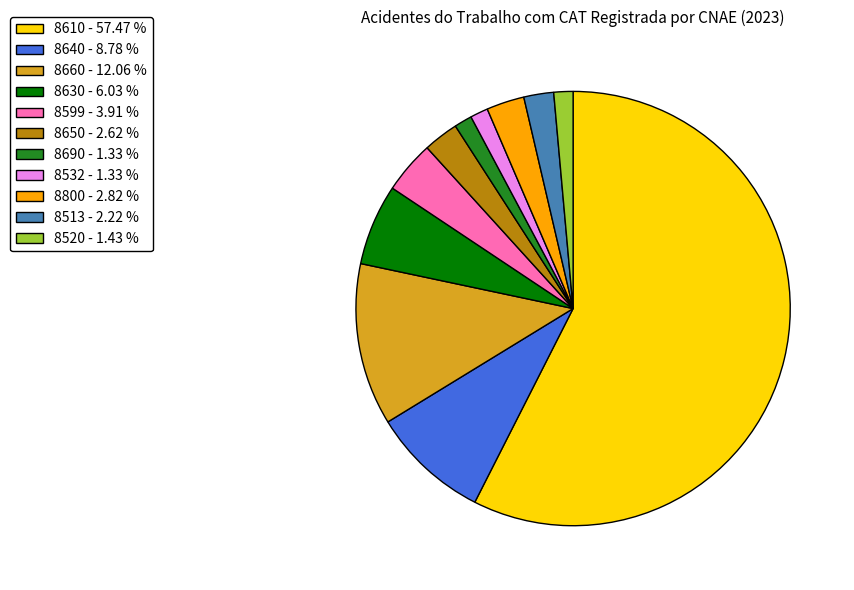

Approximately how many times larger is the value at 8660 - 12.06 % compared to 8650 - 2.62 %?

4.6